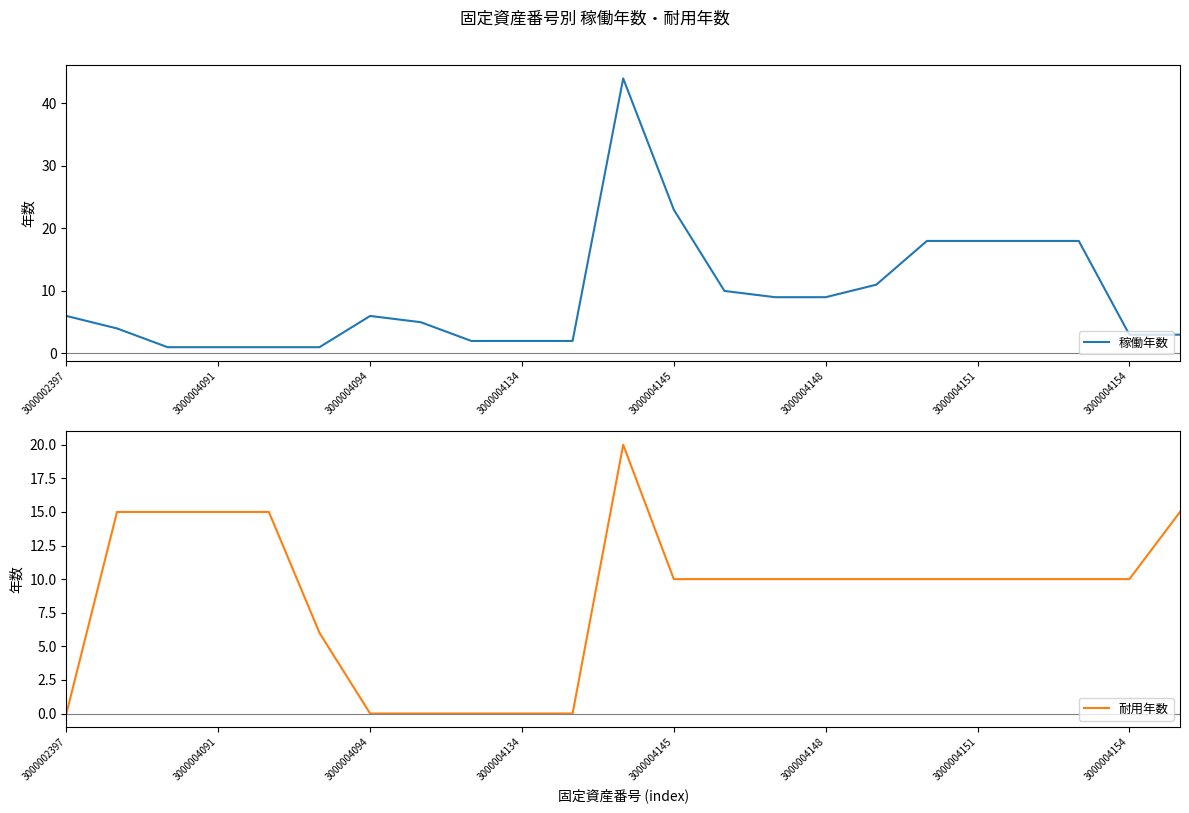

Does the chart display data point markers on the line(s)?

No